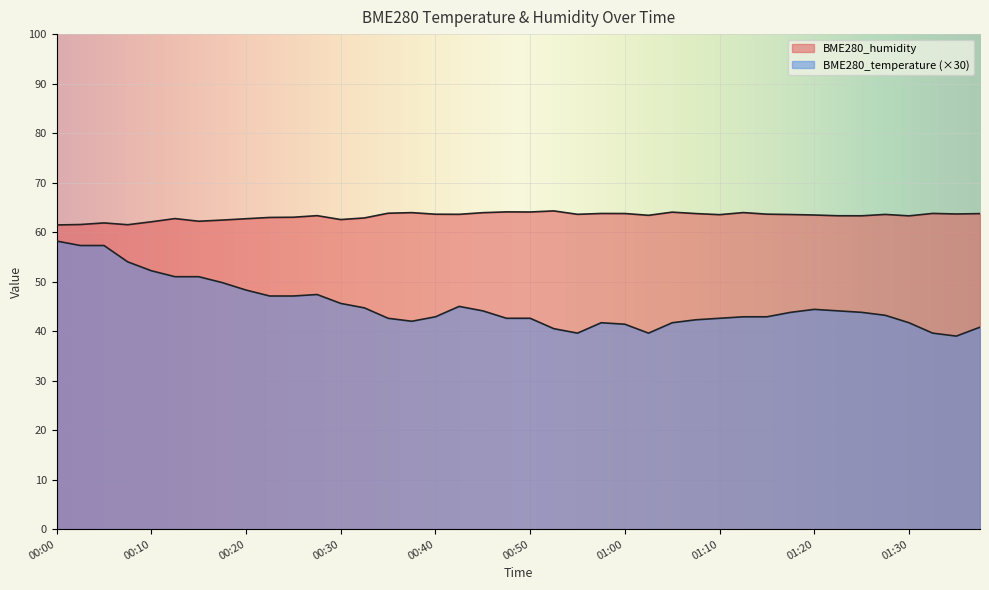

Where is the first local maximum for BME280_temperature?

00:27